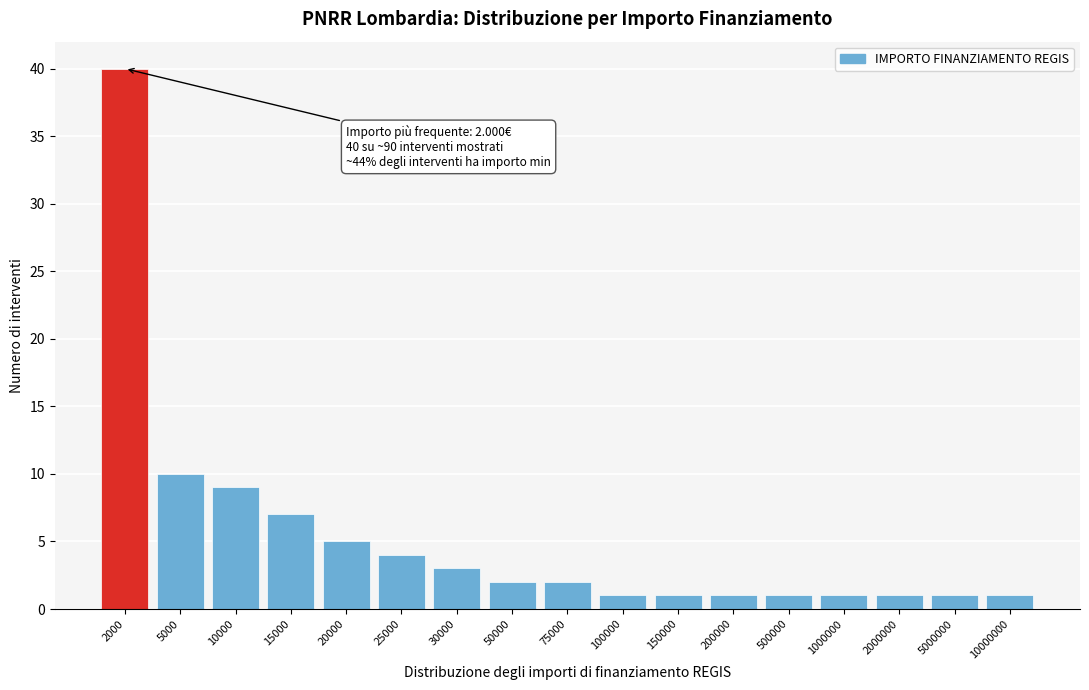

Reading left to right, what are all the values shown in this chart?

40	10	9	7	5	4	3	2	2	1	1	1	1	1	1	1	1